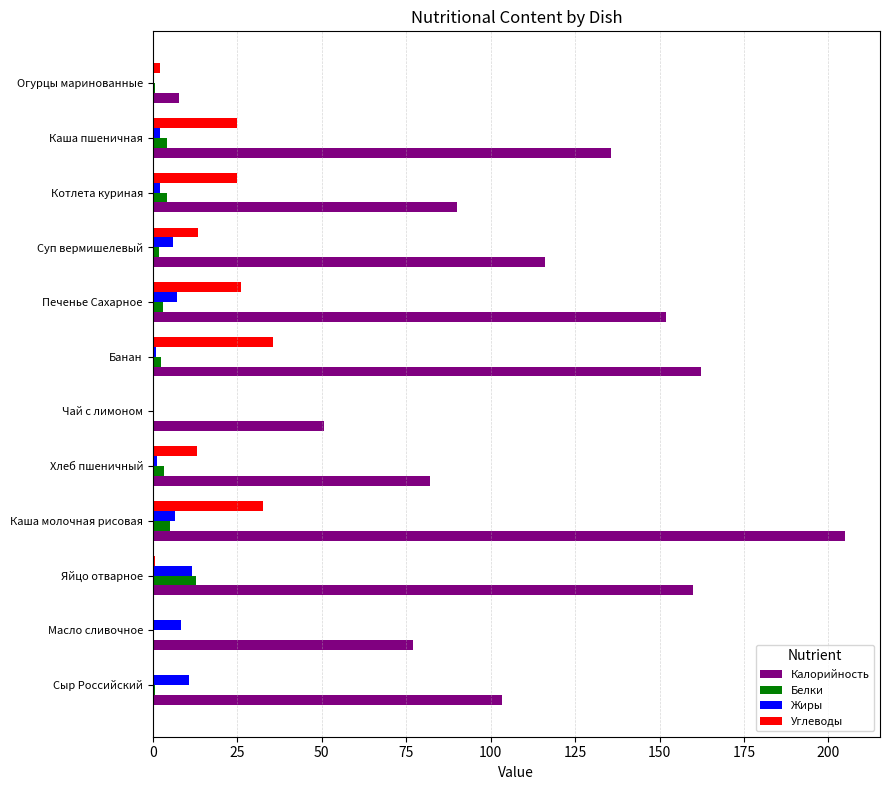

What is the greatest value displayed?

205.0